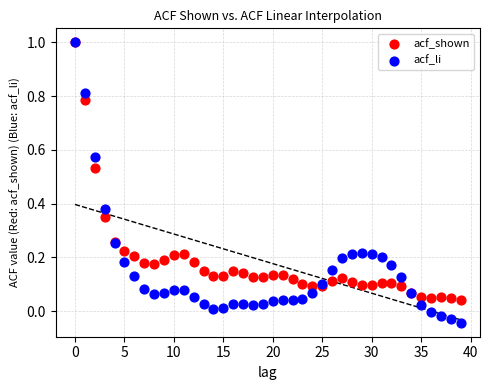

What are all the series names shown in the legend?

acf_shown, acf_li